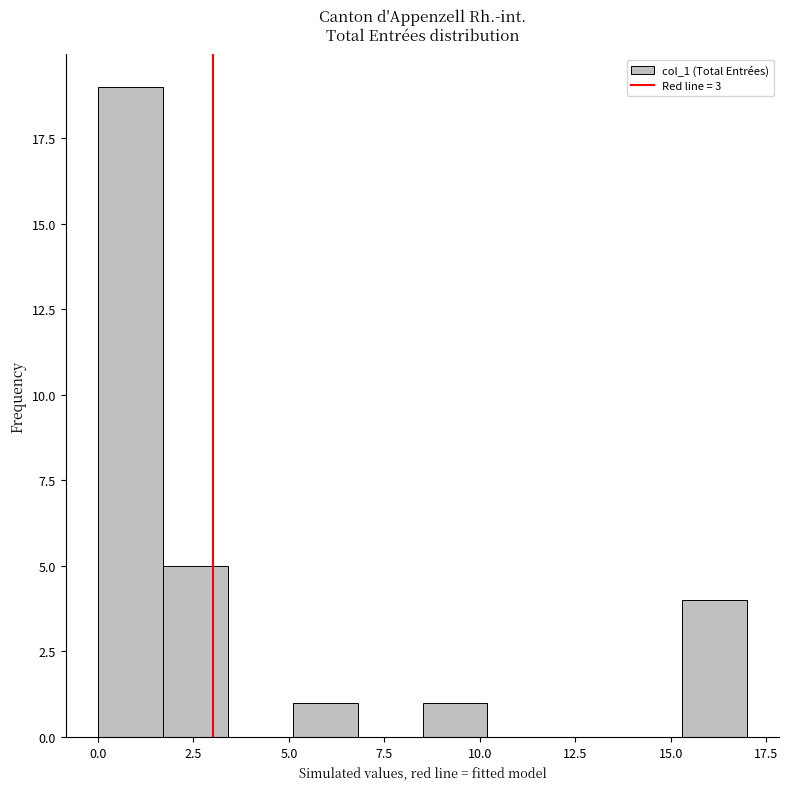

Read against the x-axis, roughly where is the centre of the tallest bar?

1.0